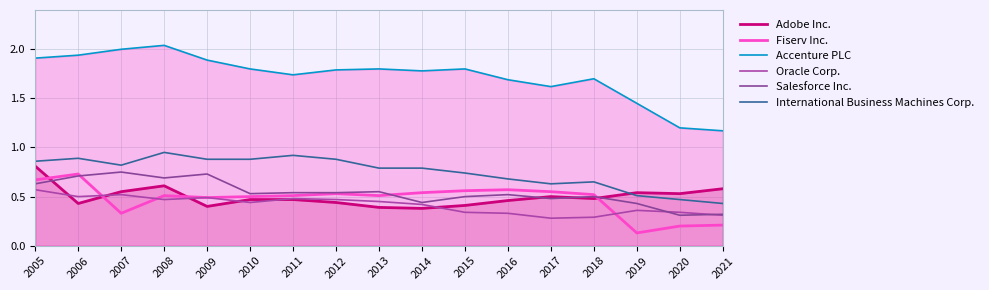

What is the value of the Oracle Corp. point at the 12th from the left?

0.3